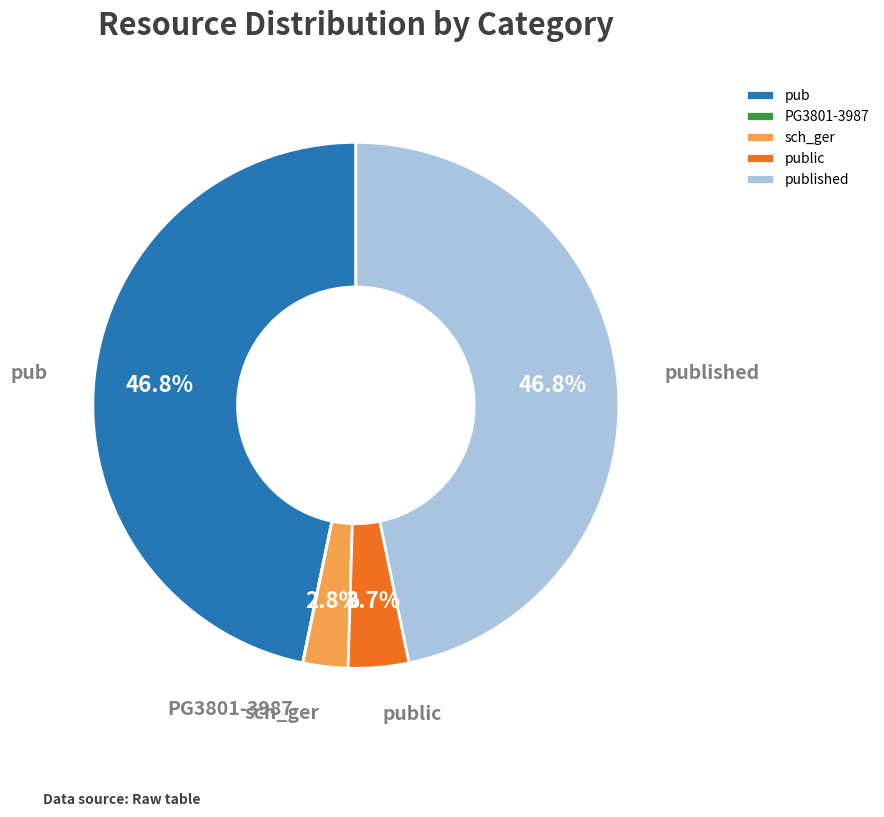

Is there a majority slice in this chart?

No